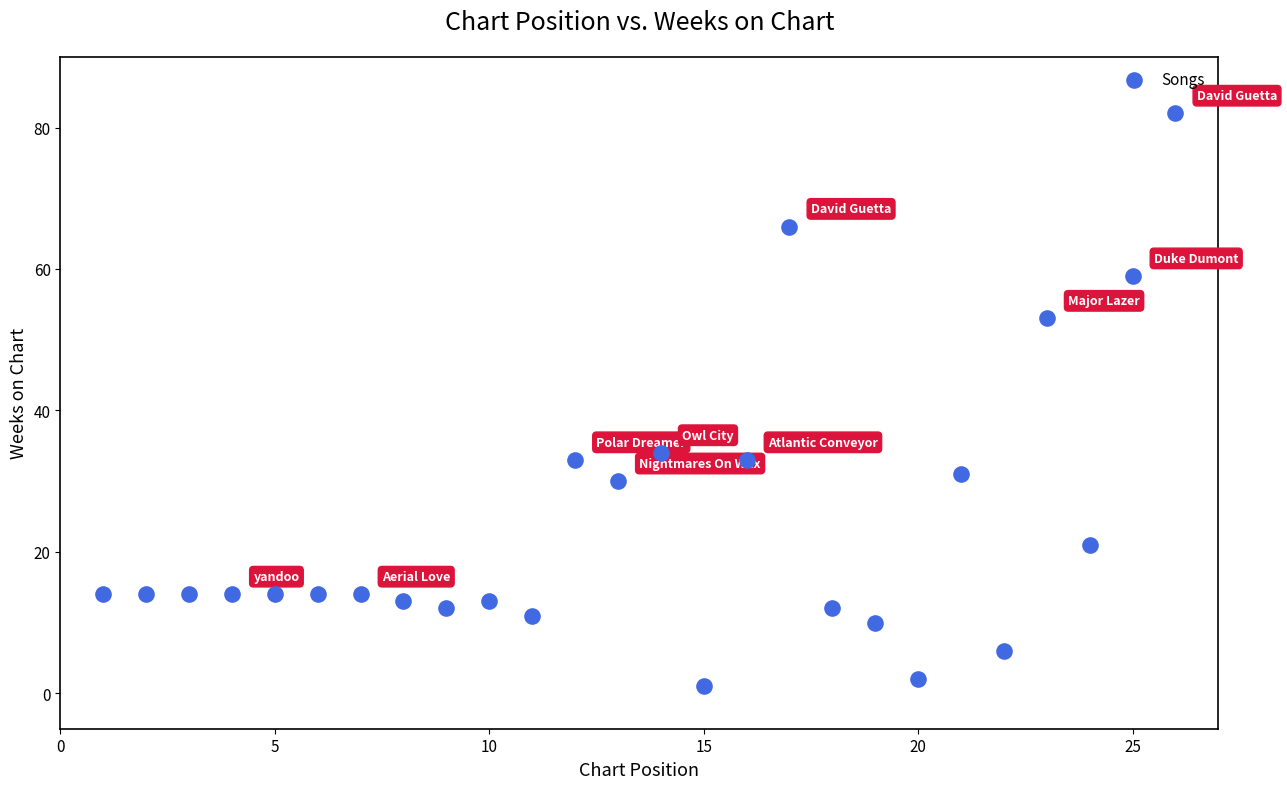

What Y value in the scatter plot is closest to 41?

34